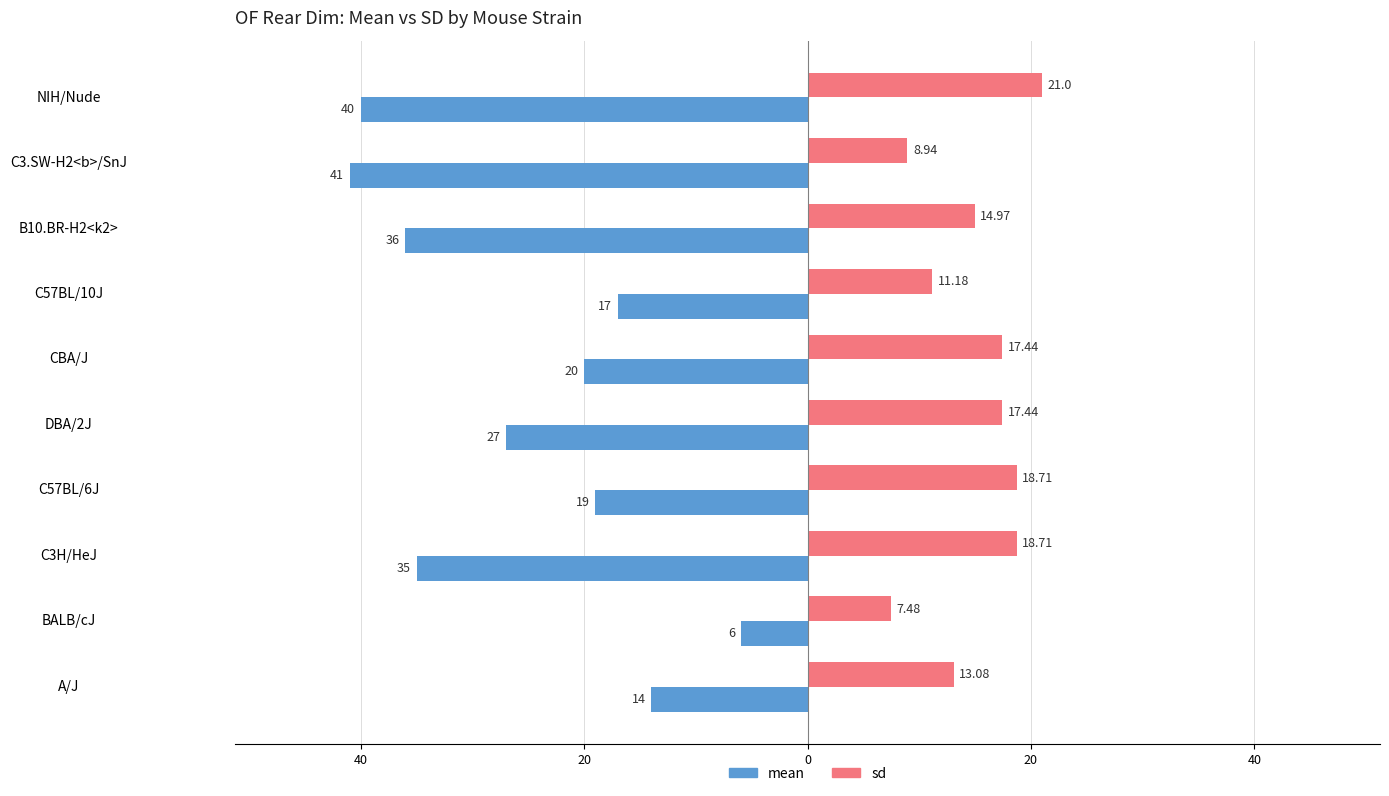

Reading left to right, list all the values displayed in this chart.

mean: -14.0	-6.0	-35.0	-19.0	-27.0	-20.0	-17.0	-36.0	-41.0	-40.0
sd: 13.1	7.5	18.7	18.7	17.4	17.4	11.2	15.0	8.9	21.0